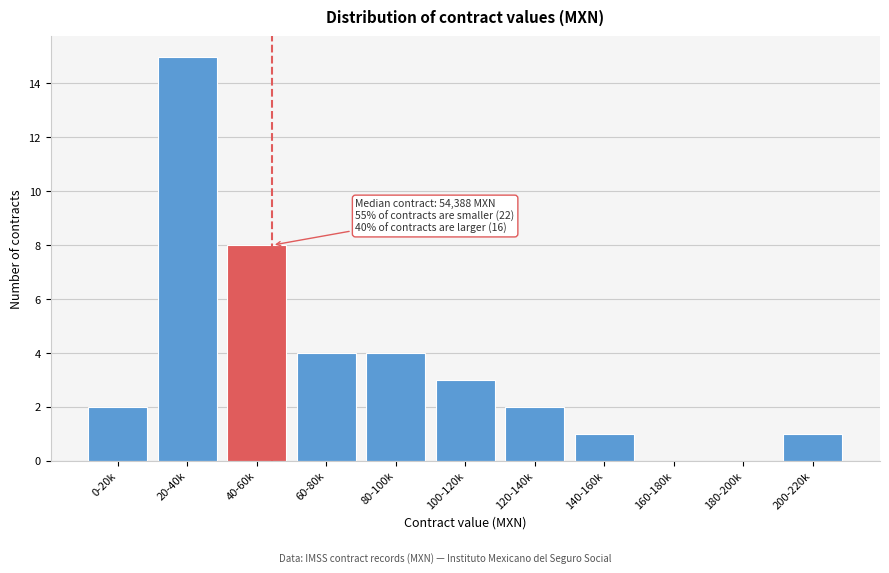

Reading left to right, list all the values displayed in this chart.

0-20k=2	20-40k=15	40-60k=8	60-80k=4	80-100k=4	100-120k=3	120-140k=2	140-160k=1	160-180k=0	180-200k=0	200-220k=1